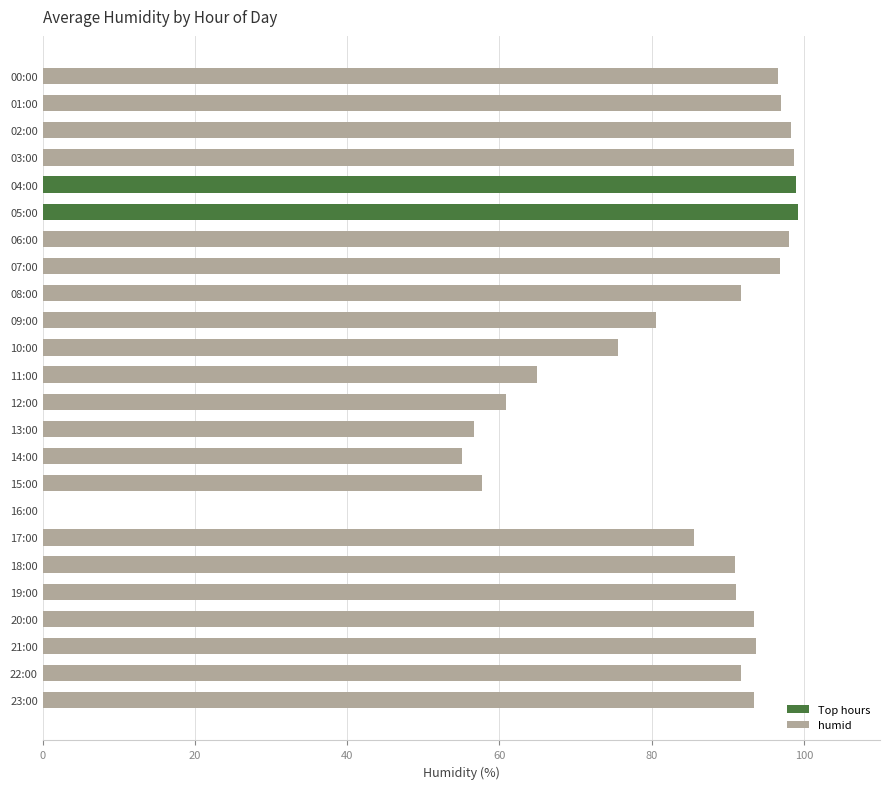

Is it true that the value at 23:00 is 151.6?

False